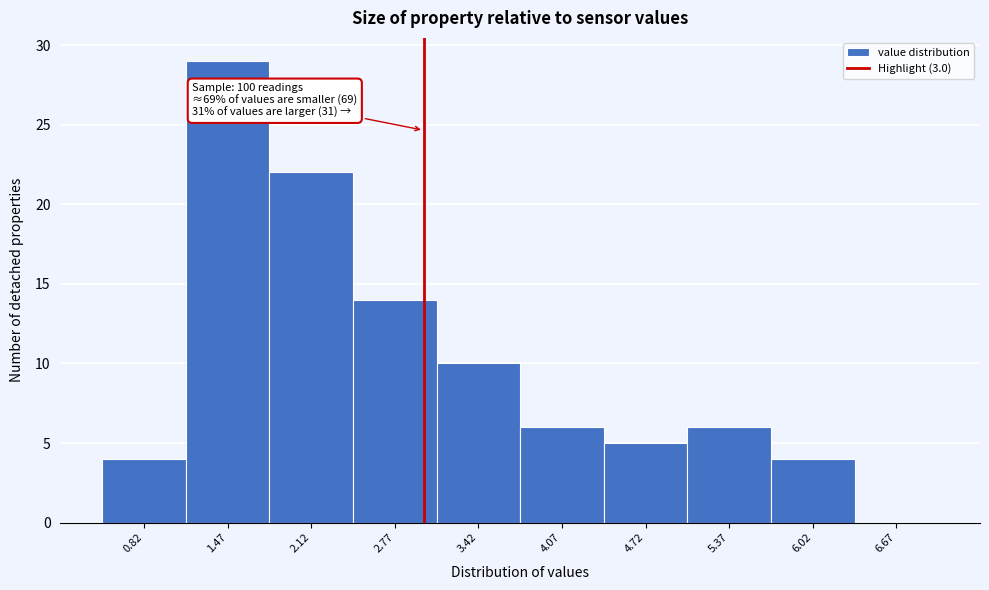

Over which range of the x-axis is the bar tallest?

1.15 to 1.80